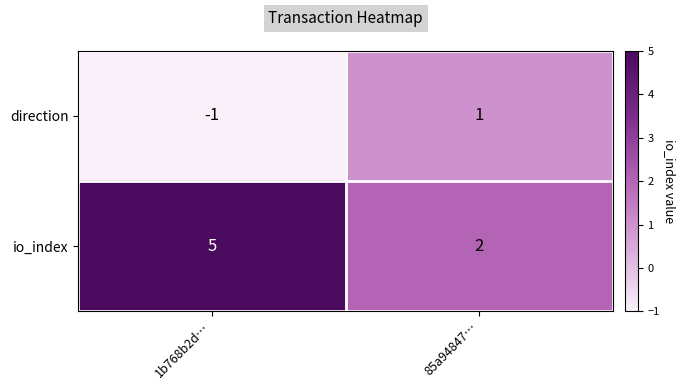

Is it true that direction equals -2 at 1b768b2d…?

False